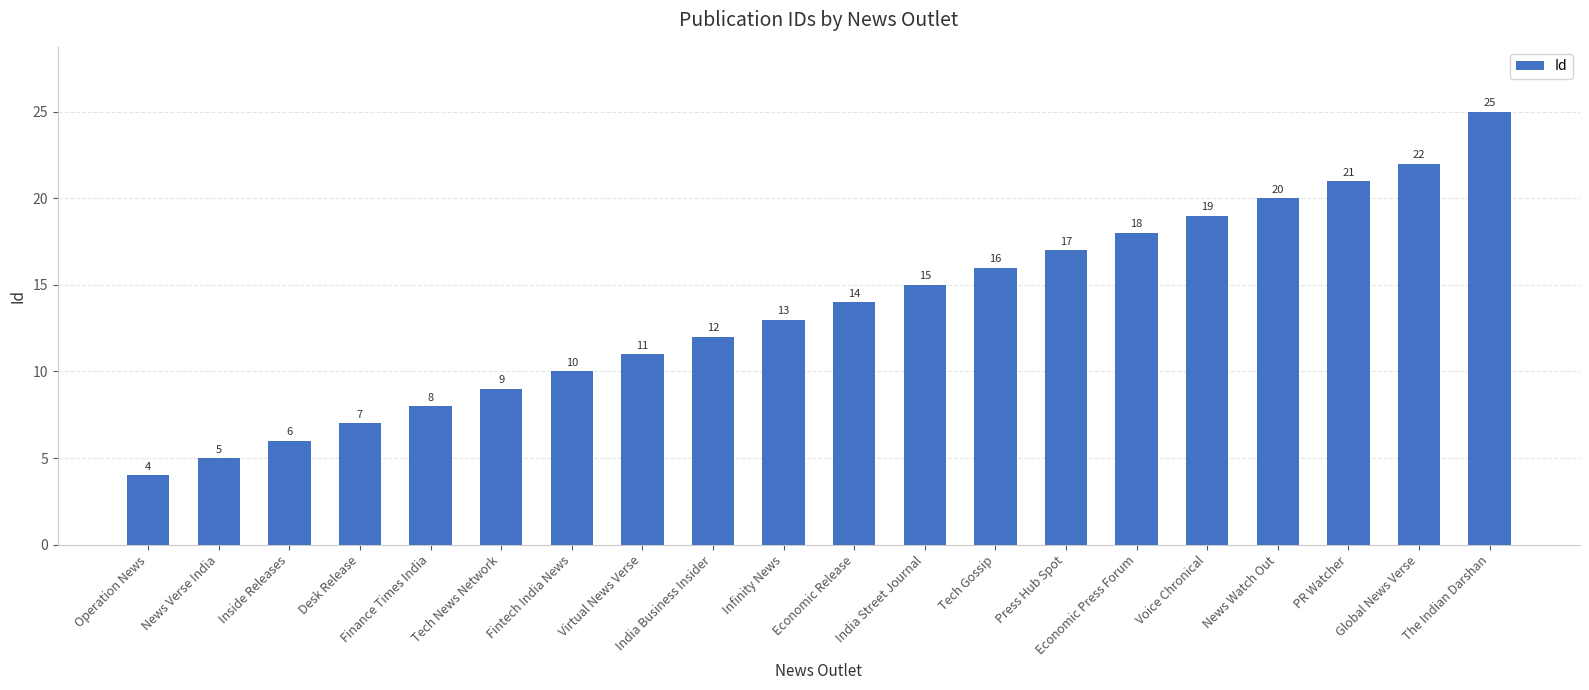

Count the number of categories in the chart.

20